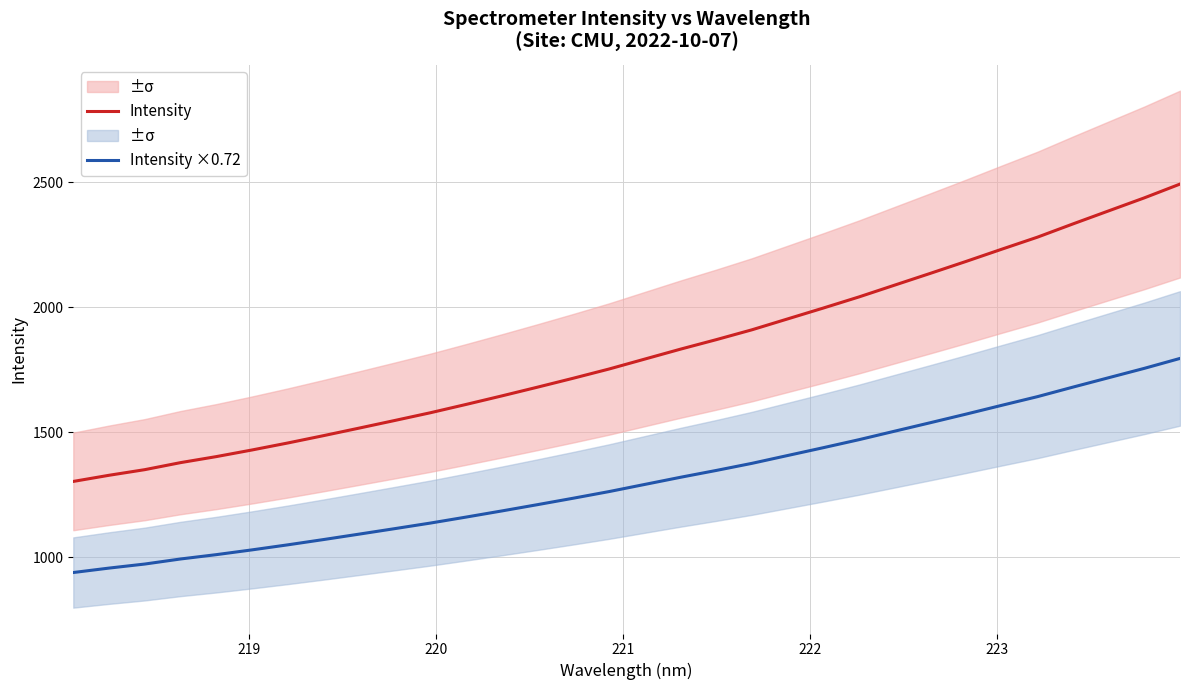

What is the lowest value of the Intensity ×0.72 series?

938.0